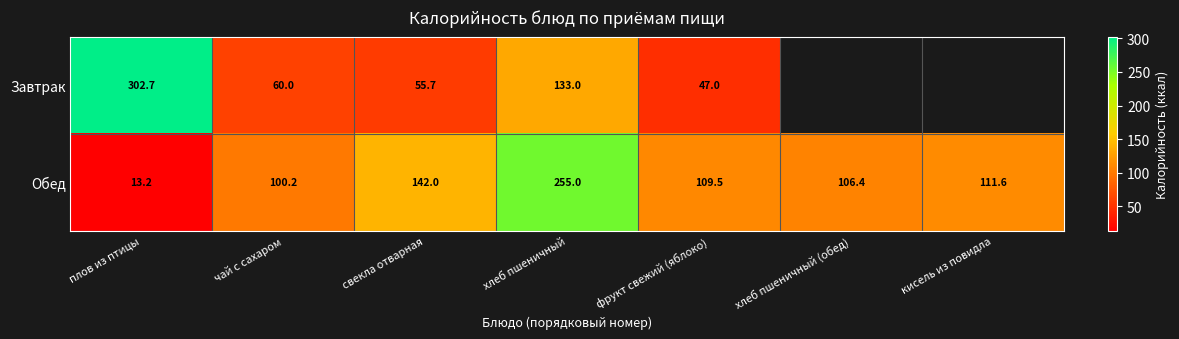

How many series are shown in this chart?

2